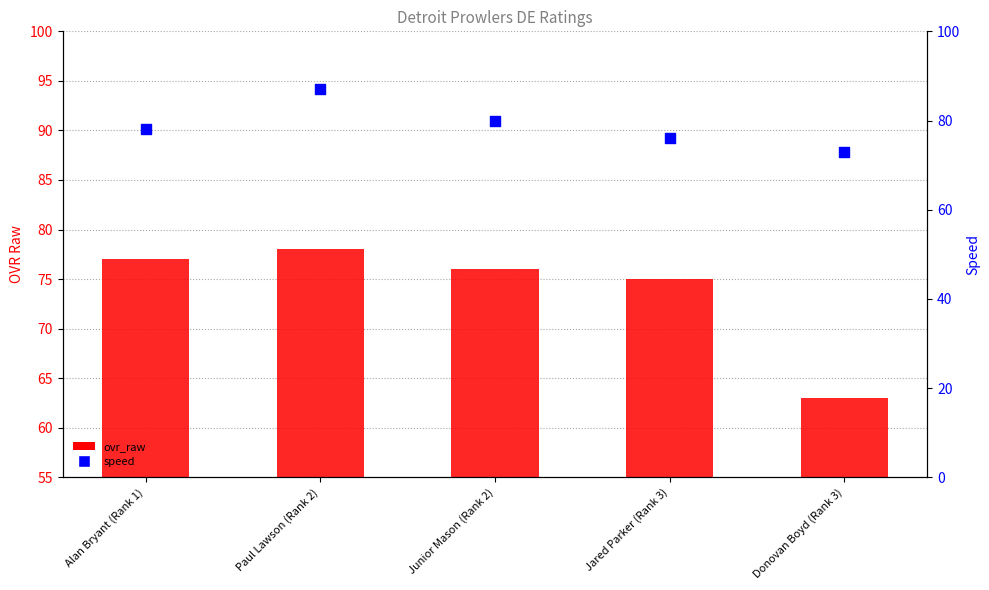

At which category is the sum across all series the highest?

Paul Lawson (Rank 2)